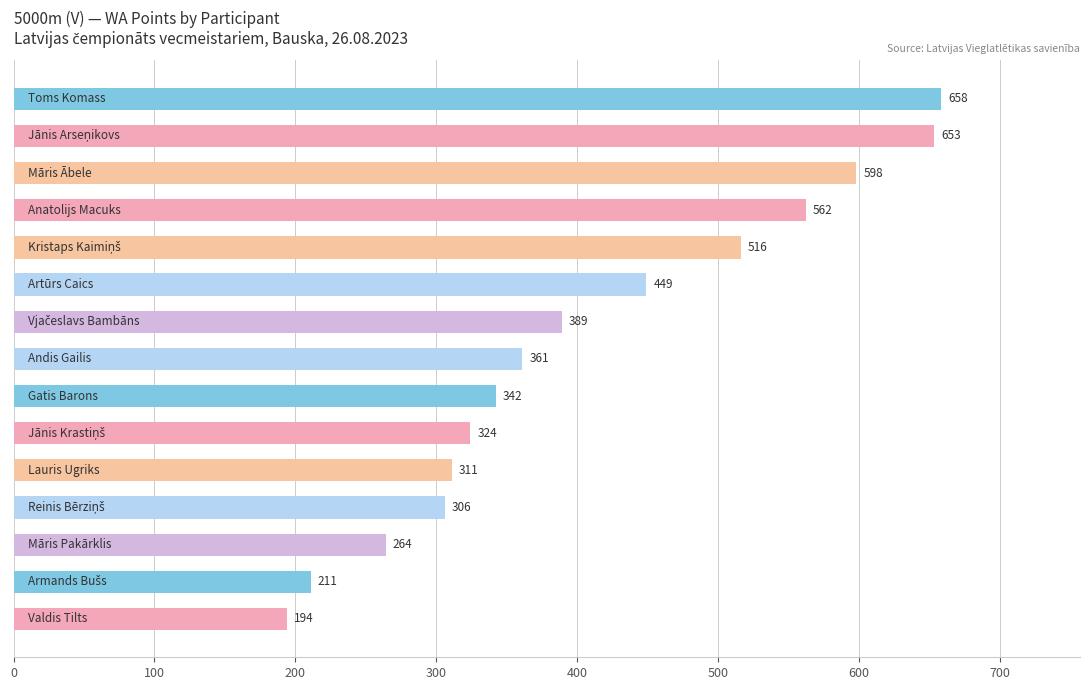

What is the difference between the maximum and minimum values?

464